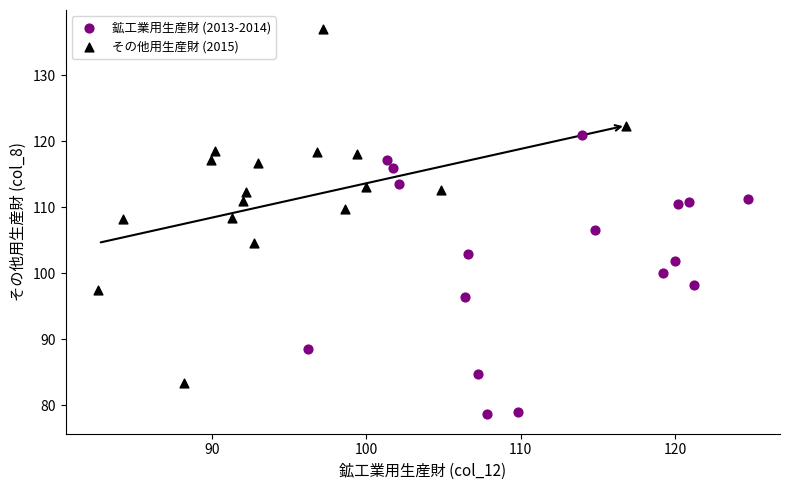

What are all the series names shown in the legend?

鉱工業用生産財 (2013-2014), その他用生産財 (2015)